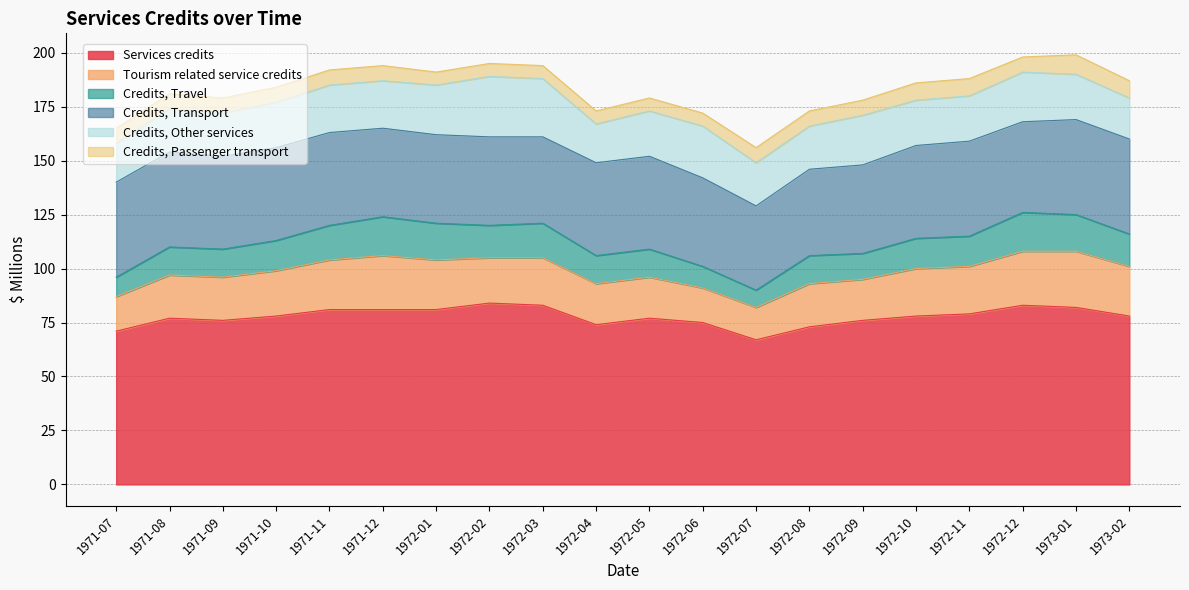

What is the average value of the Credits, Transport series?

42